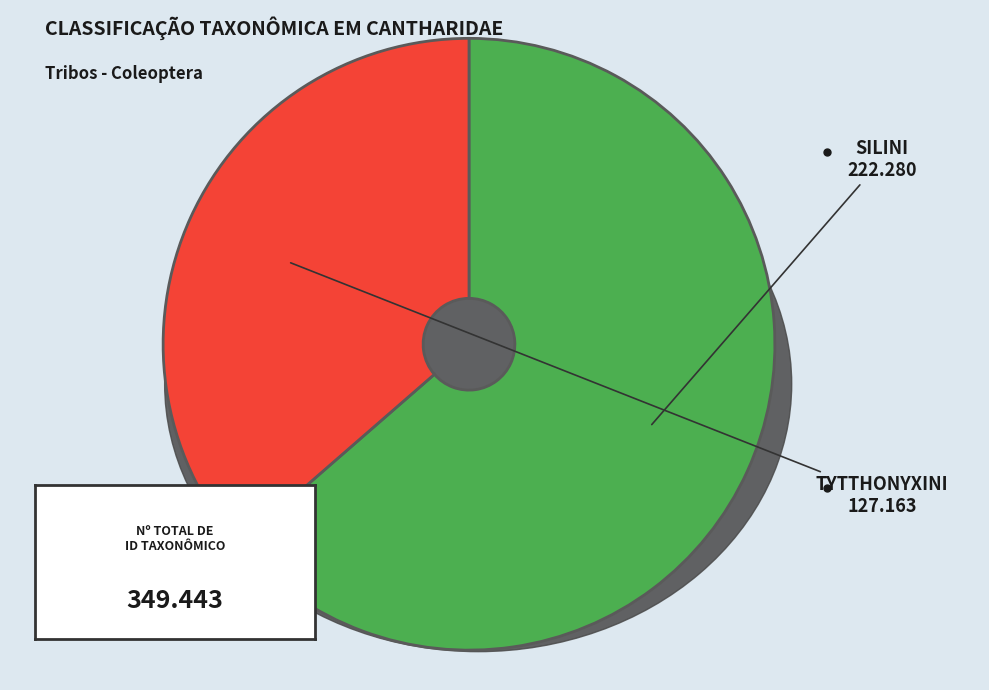

How much of the chart is everything except Silini (222280)?

36.4%